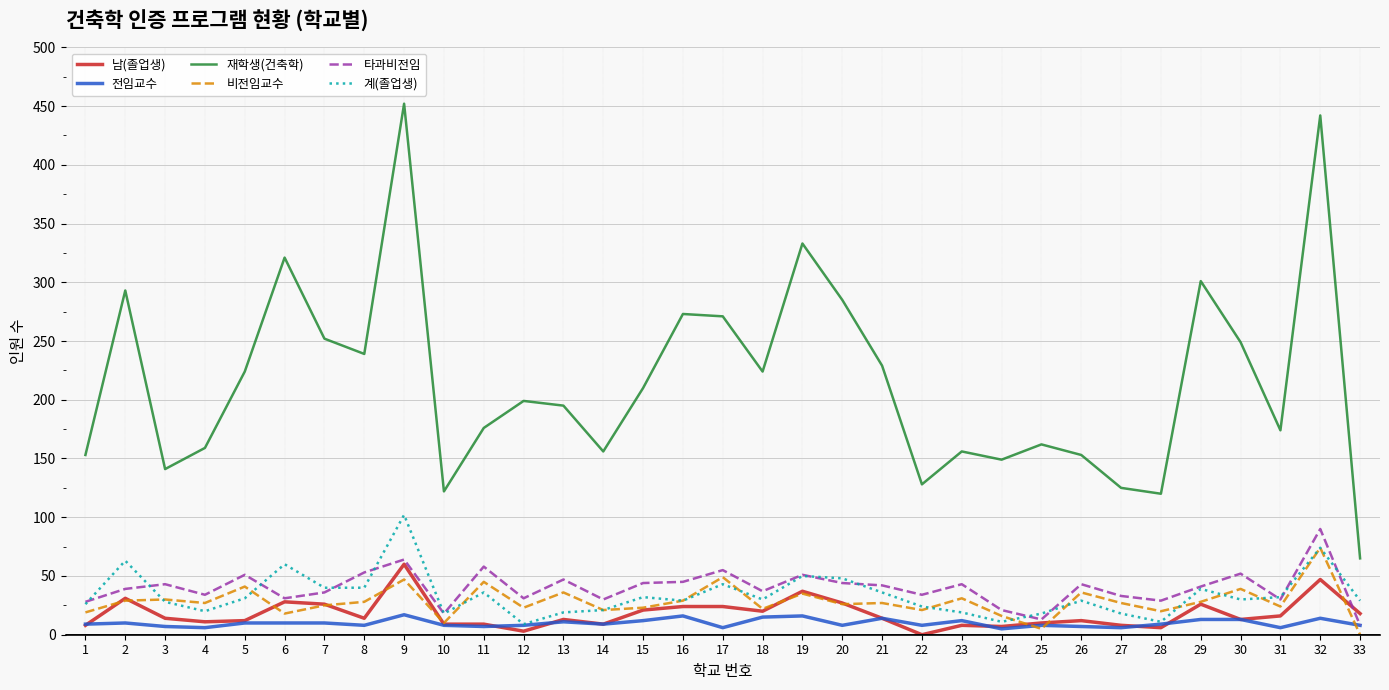

The 비전임교수 series shows 27 at 32. True or false?

False